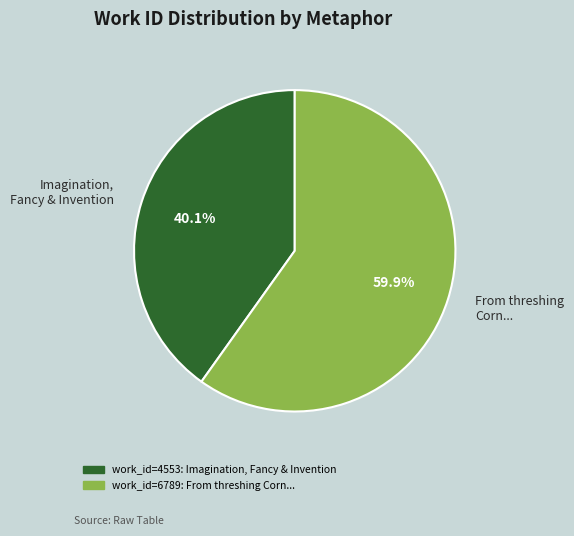

Which has a higher value, Imagination, Fancy & Invention or From threshing Corn...?

From threshing Corn...